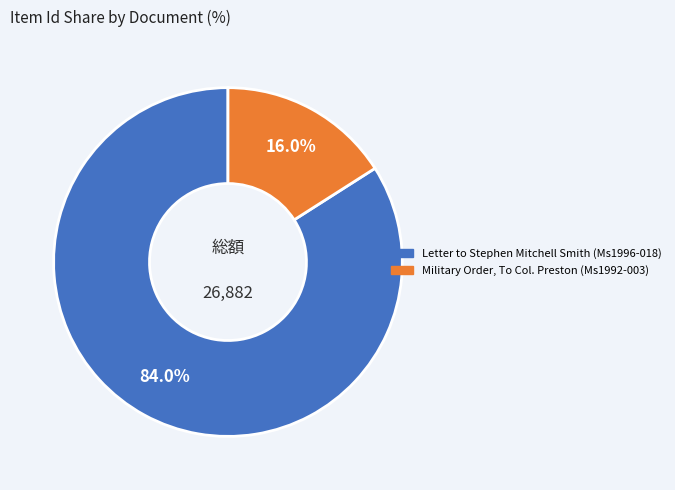

Rank the categories by value from highest to lowest.

Letter to Stephen Mitchell Smith (Ms1996-018), Military Order, To Col. Preston (Ms1992-003)